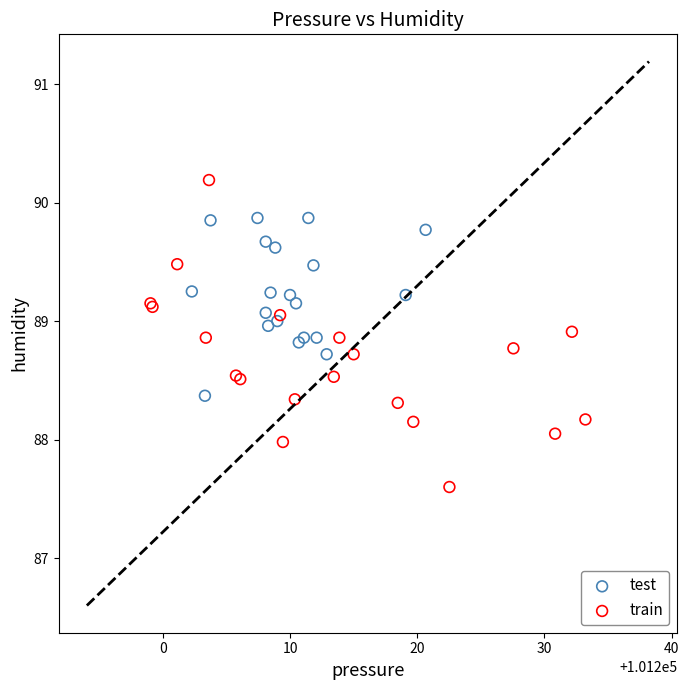

Which series reaches the minimum Y coordinate?

train